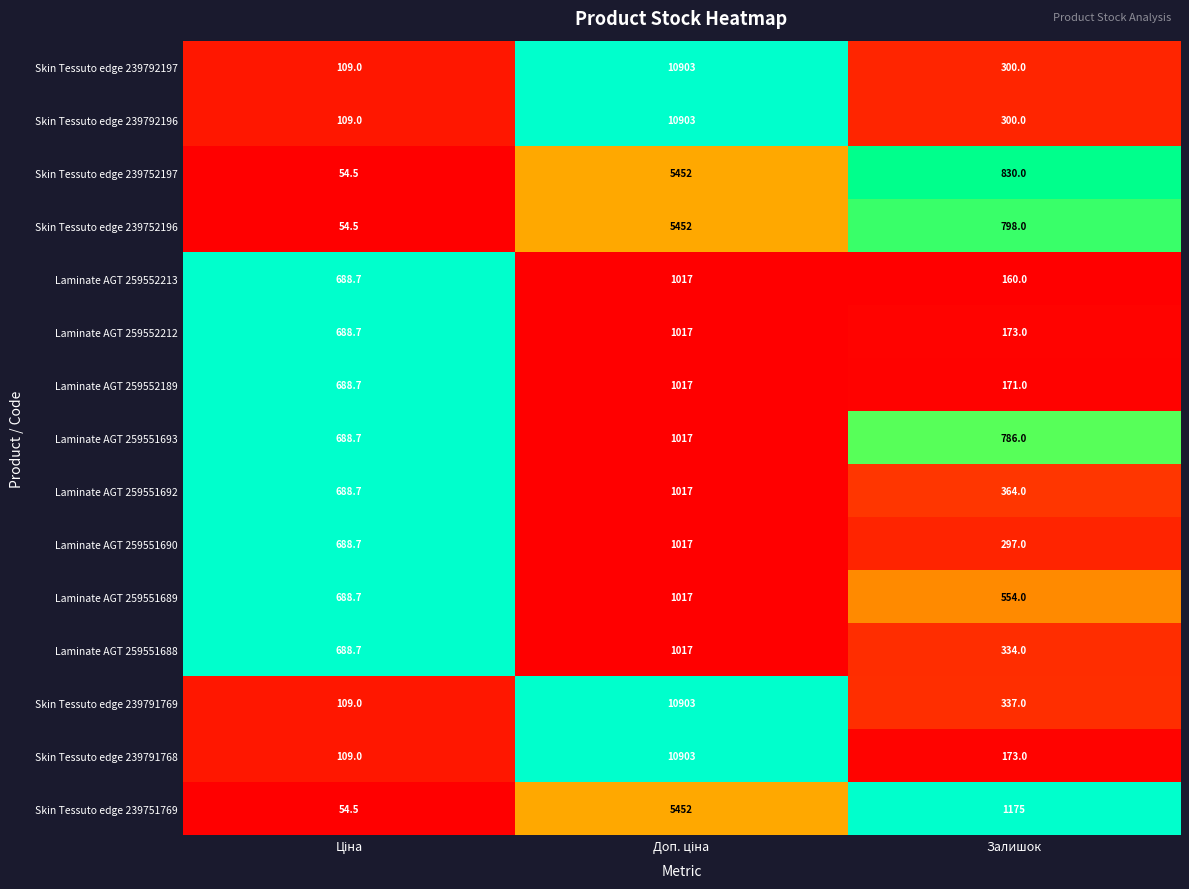

Which series has the largest total across all categories?

Skin Tessuto edge 239791769